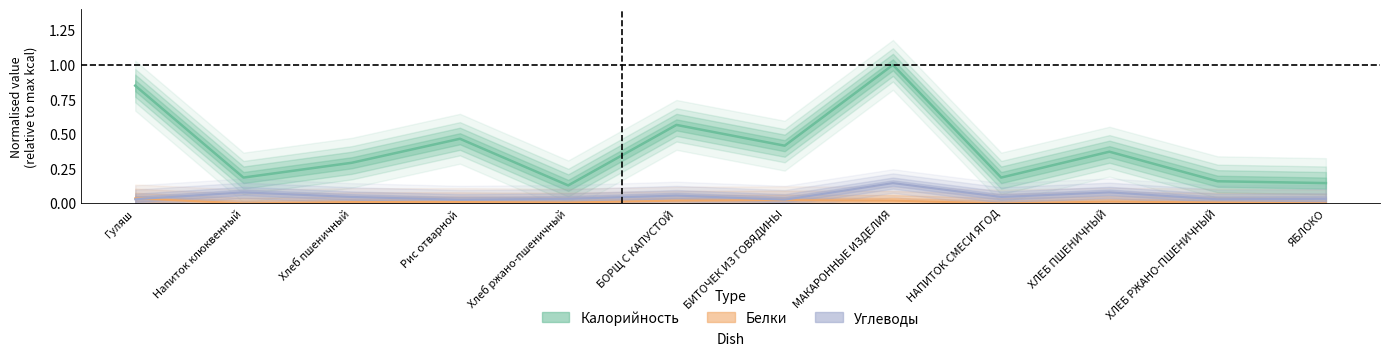

What is the label of the 11th point from the left?

ХЛЕБ РЖАНО-ПШЕНИЧНЫЙ